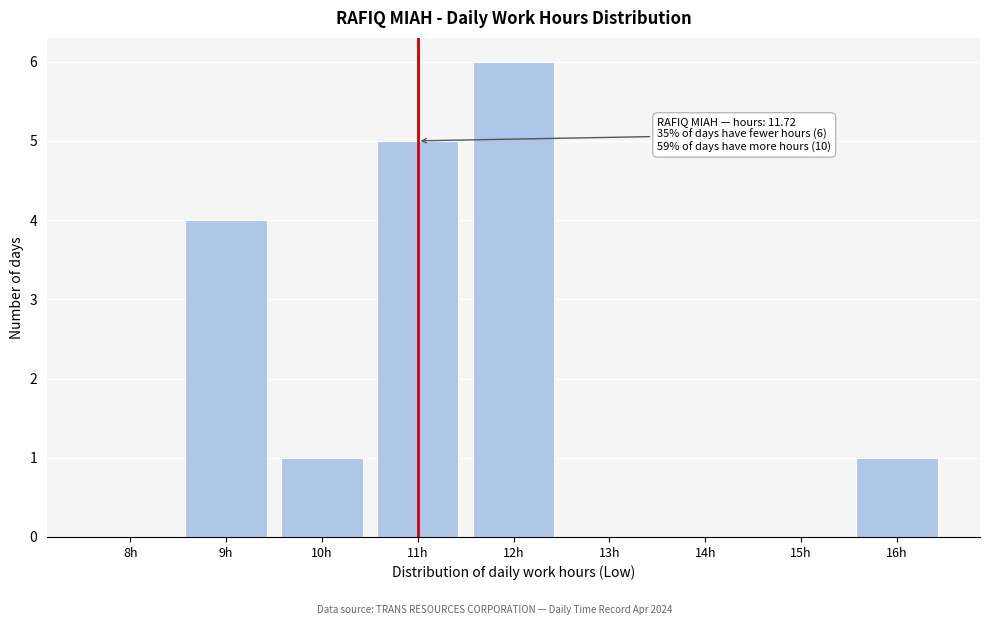

Reading left to right, extract all data points from this chart.

8h=0	9h=4	10h=1	11h=5	12h=6	13h=0	14h=0	15h=0	16h=1